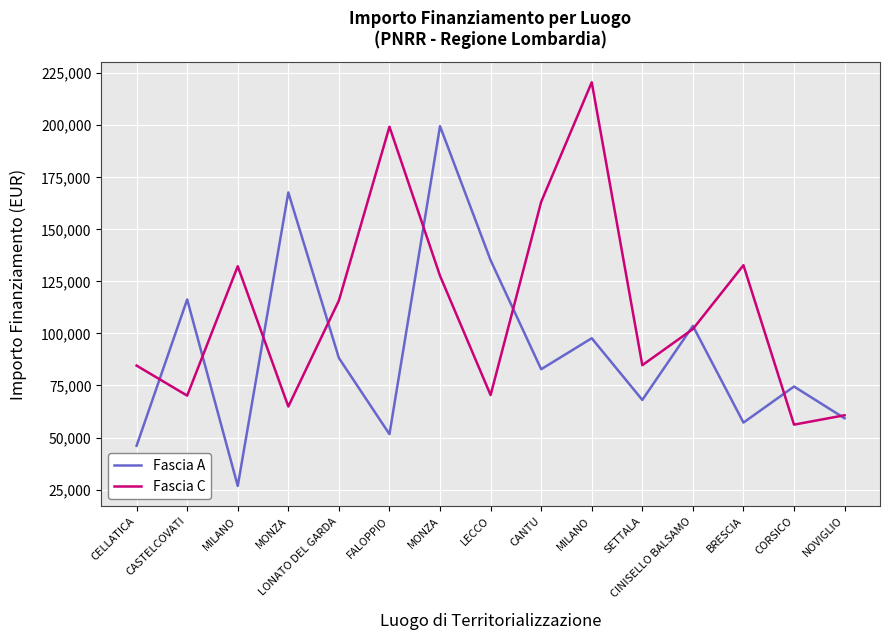

Reading left to right, extract all data points from this chart.

Fascia A: 46044.5	116324.6	26730.0	167724.8	88213.8	51620.1	199567.7	135157.2	82798.6	97694.9	68057.8	103619.9	57160.7	74486.0	59229.0
Fascia C: 84538.8	70120.9	132279.7	64886.6	115789.8	199303.9	127674.8	70397.4	163198.8	220663.0	84744.5	102092.5	132781.0	56181.6	60687.8